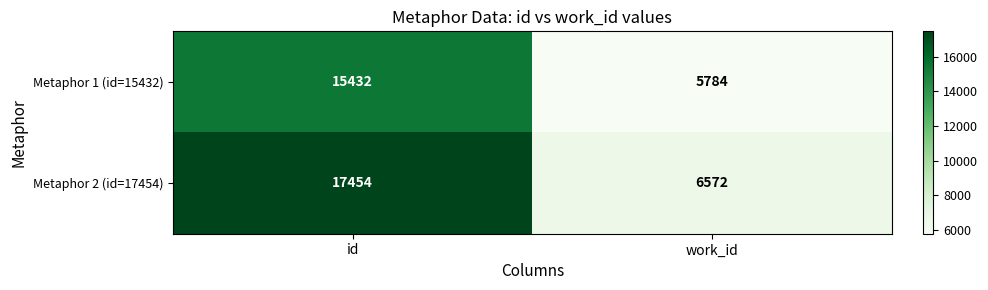

What is the total value across all series at id?

32886